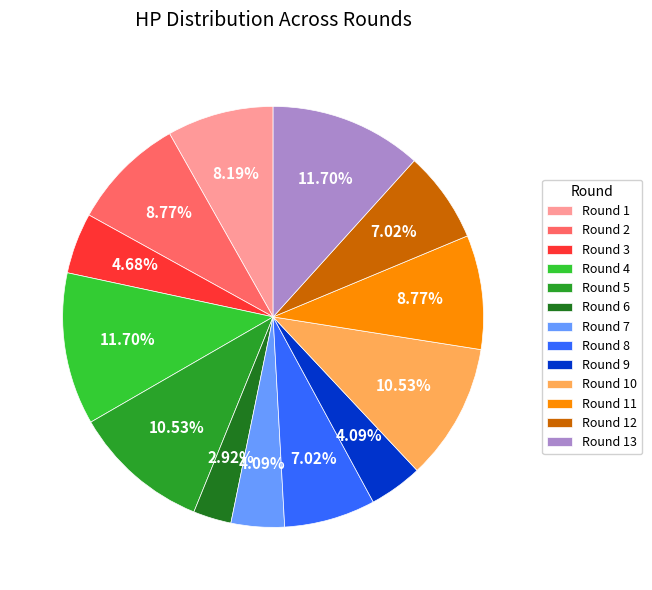

Is Round 11 the majority of the pie?

No